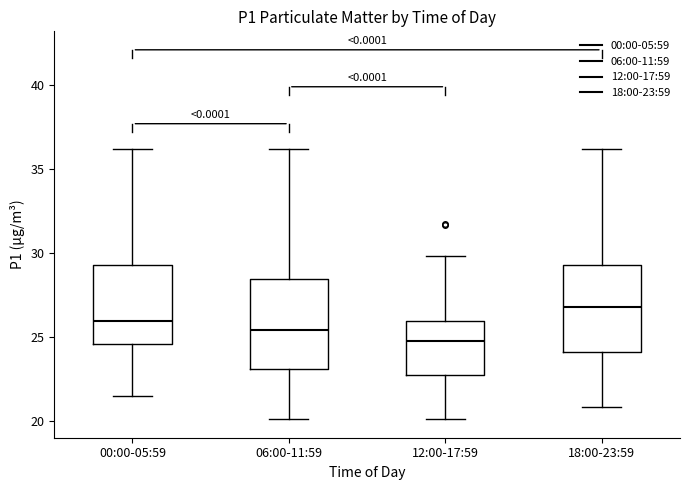

Where does the lower whisker of the box for 00:00-05:59 end on the y-axis? The values are not printed on the chart, so give them approximately, as read against the axis.

21.5